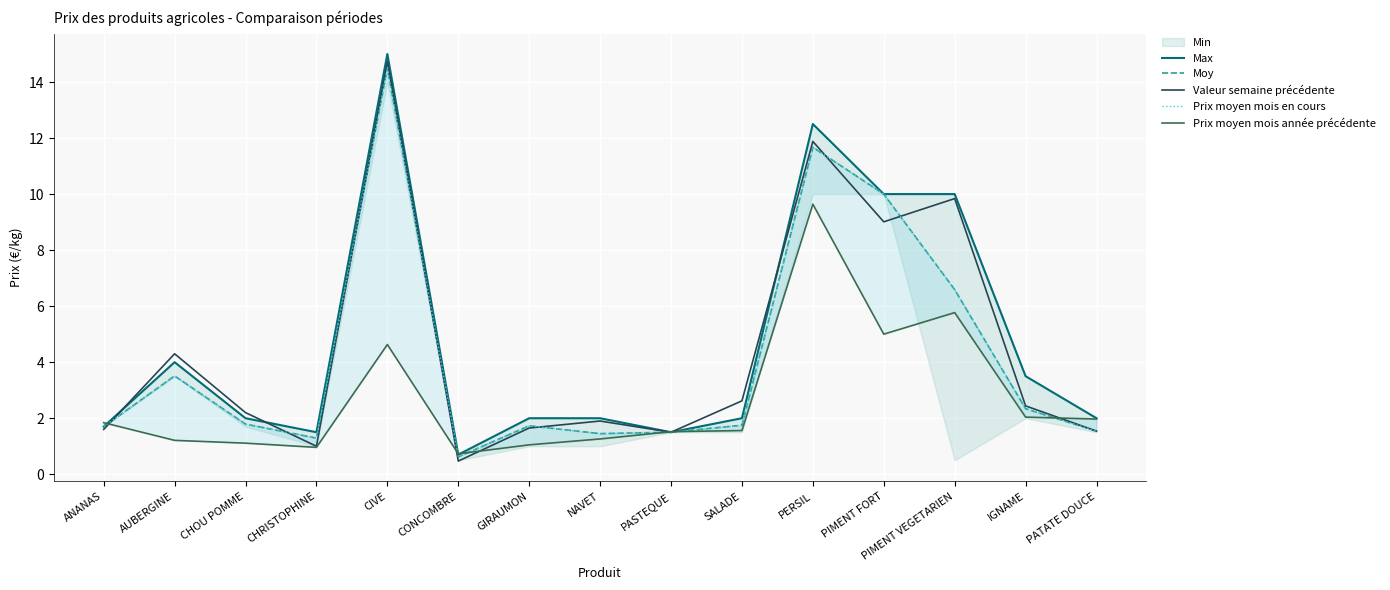

How many interior local valleys does the Max series have?

3